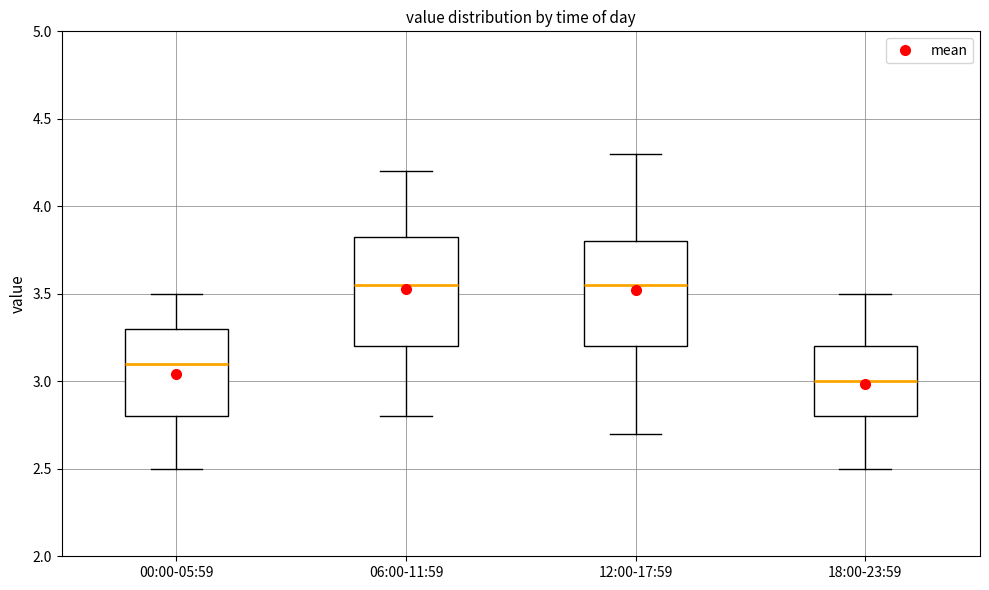

Reading left to right, transcribe this box plot: for each box, give where its median line is, the range the box spans, and where its two whiskers end, as read against the y-axis. The values are not printed on the chart, so give them approximately, as read against the axis.

00:00-05:59: median 3.10, box 2.80 to 3.30, whiskers 2.50 to 3.50
06:00-11:59: median 3.55, box 3.20 to 3.85, whiskers 2.80 to 4.20
12:00-17:59: median 3.55, box 3.20 to 3.80, whiskers 2.70 to 4.30
18:00-23:59: median 3.00, box 2.80 to 3.20, whiskers 2.50 to 3.50